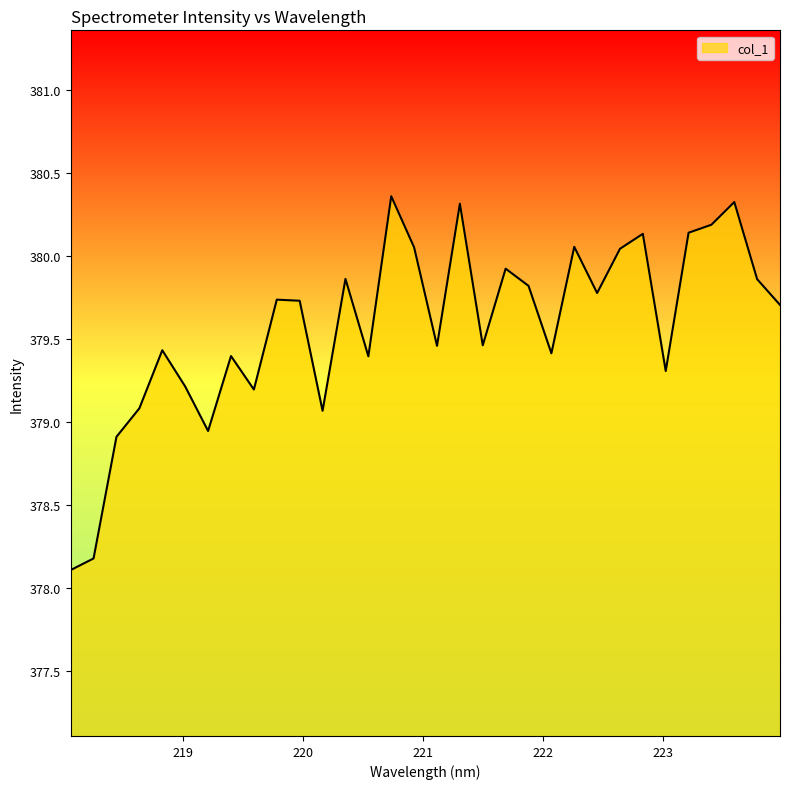

True or false: the data has more than 2 interior local peaks.

True